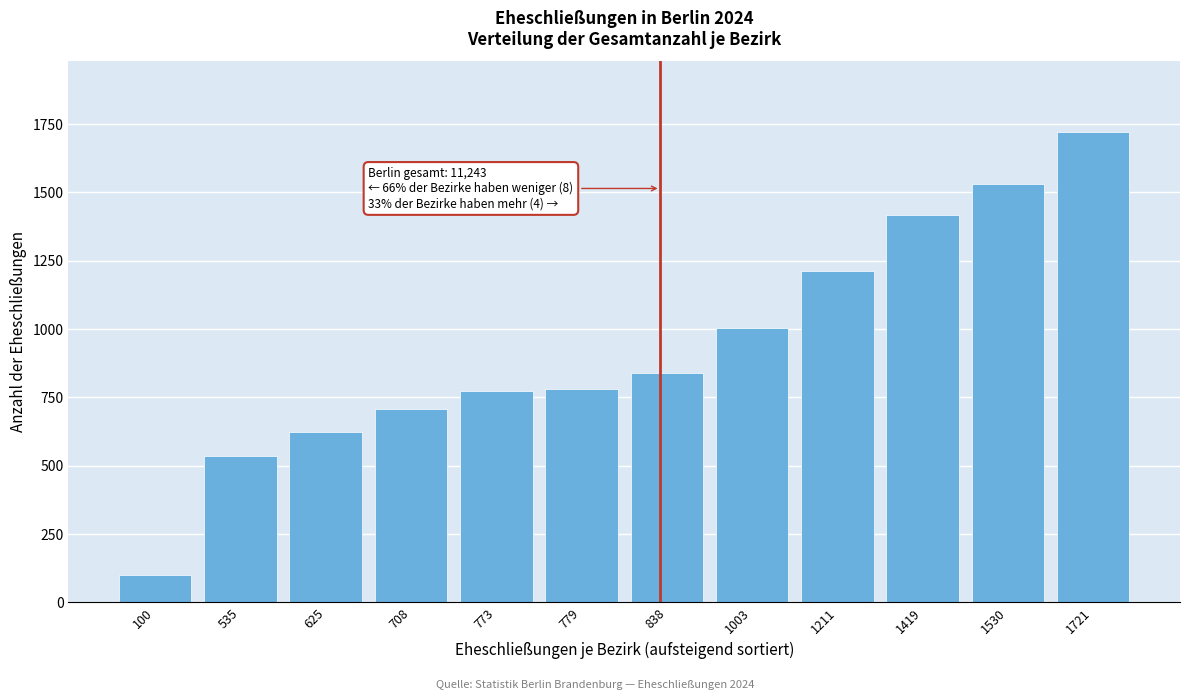

What is the sum of all values?

11242